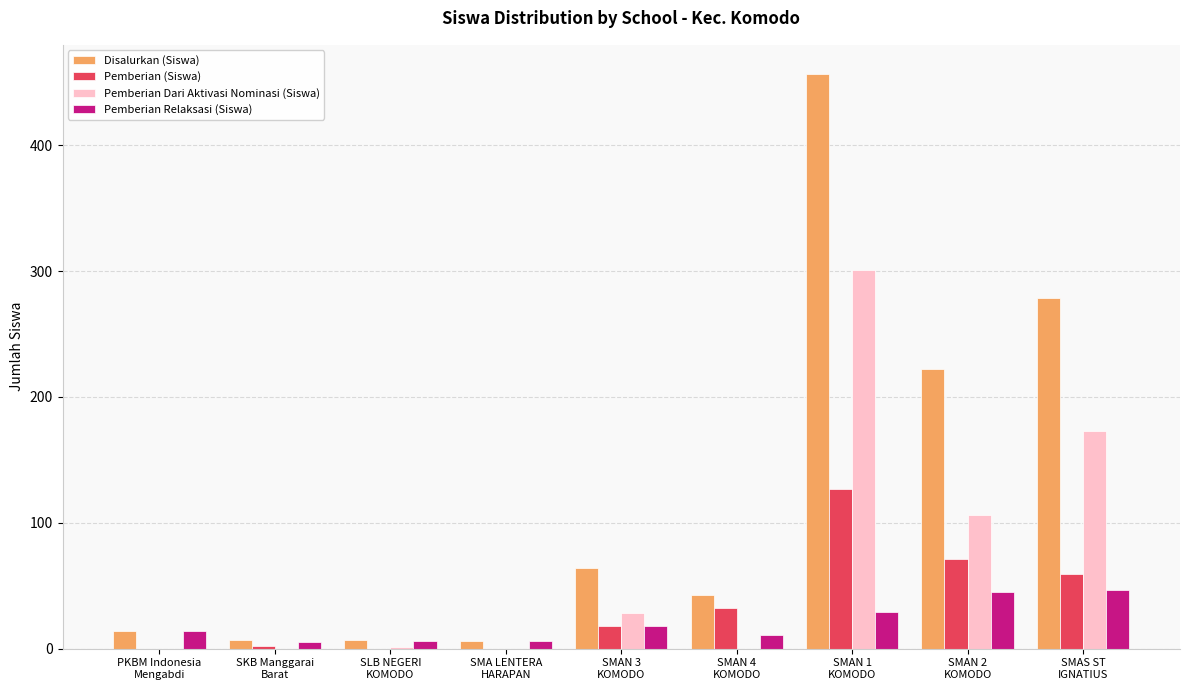

What is the average value of the Pemberian Dari Aktivasi Nominasi (Siswa) series?

68